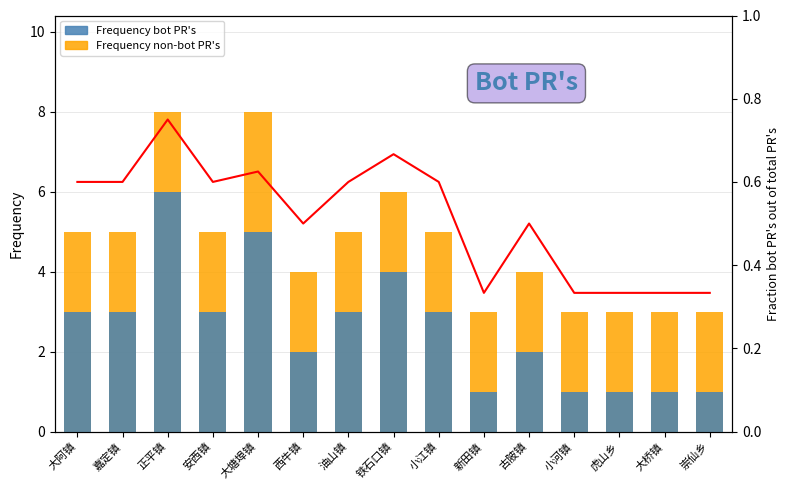

Count the Fraction bot PR's values in the range 0 to 1.

15